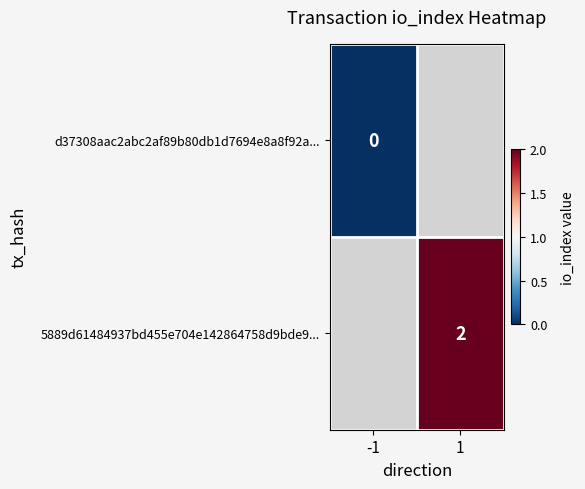

Count the number of categories in the chart.

2